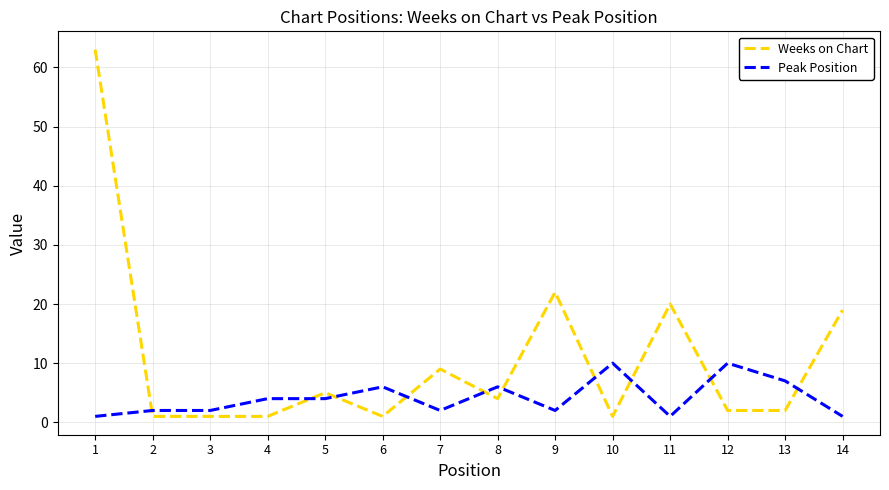

List the series in order of their overall mean, lowest first.

Peak Position, Weeks on Chart